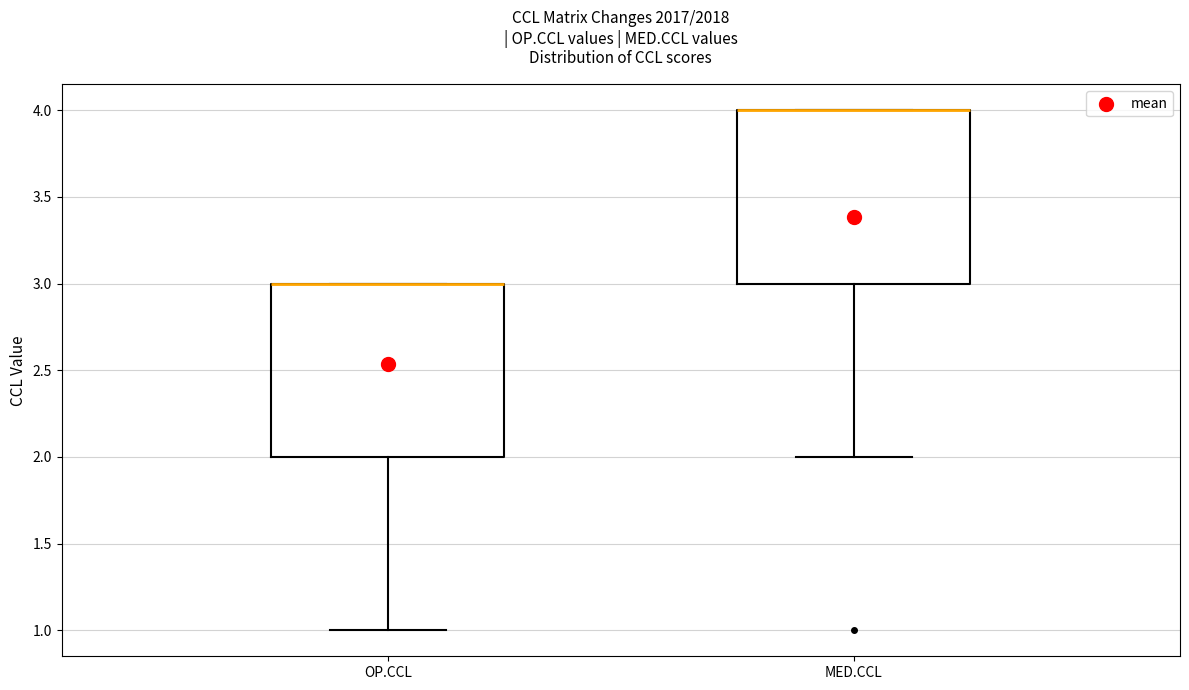

Where is the lower edge of the box for OP.CCL on the y-axis? The values are not printed on the chart, so give them approximately, as read against the axis.

2